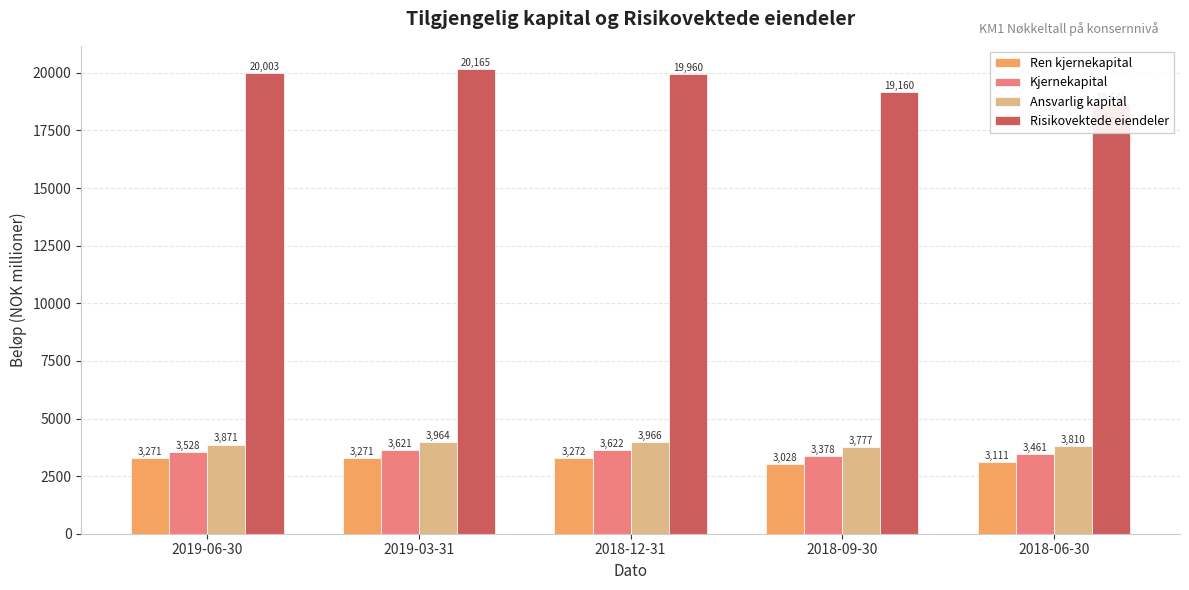

At which category does the chart reach its peak across all series?

2019-03-31